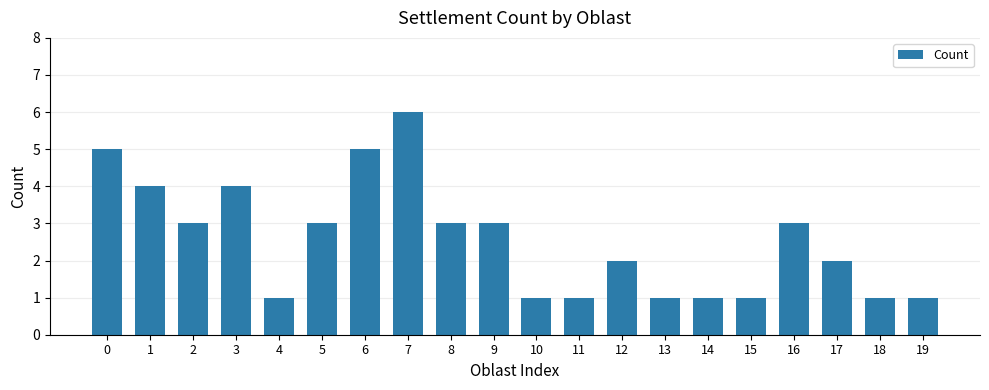

Approximately how many times larger is the value at 2 compared to 9?

1.0